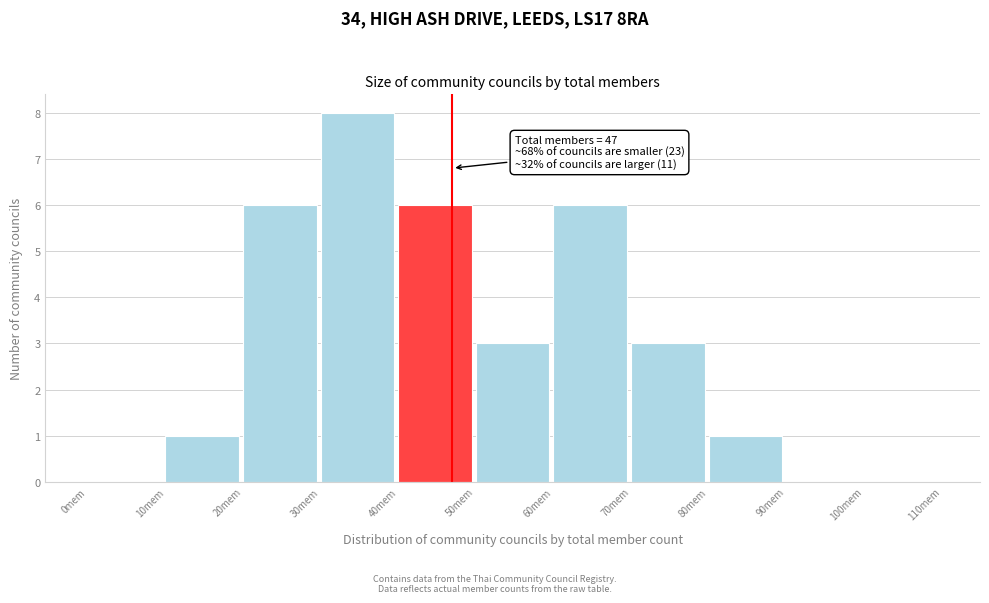

Over which range of the x-axis is the bar tallest?

30 to 40